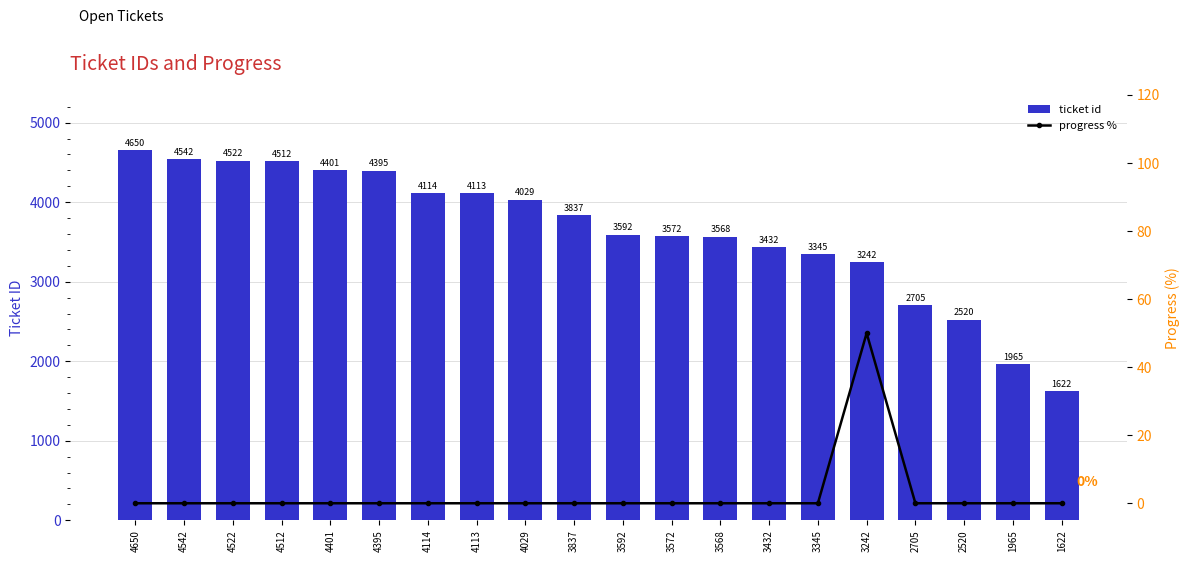

How many values in progress % are above zero?

1